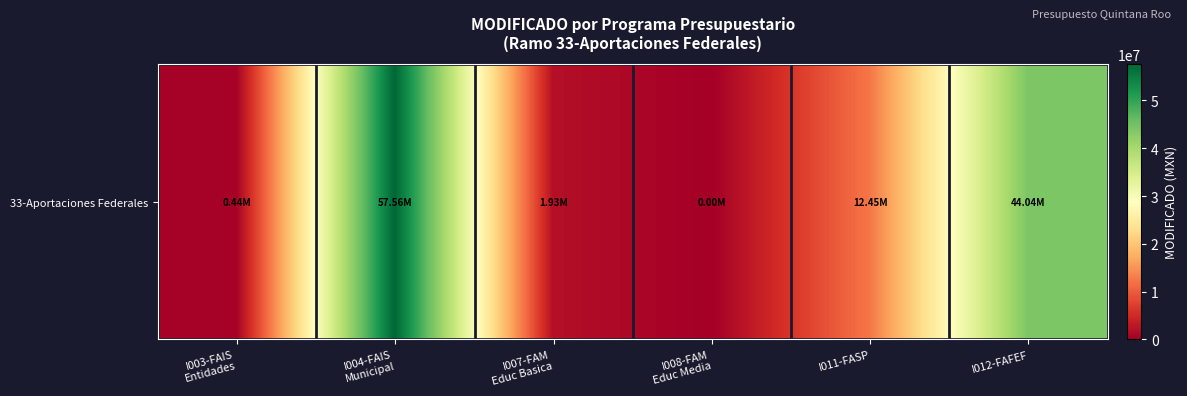

What is the greatest value displayed?

57562938.2